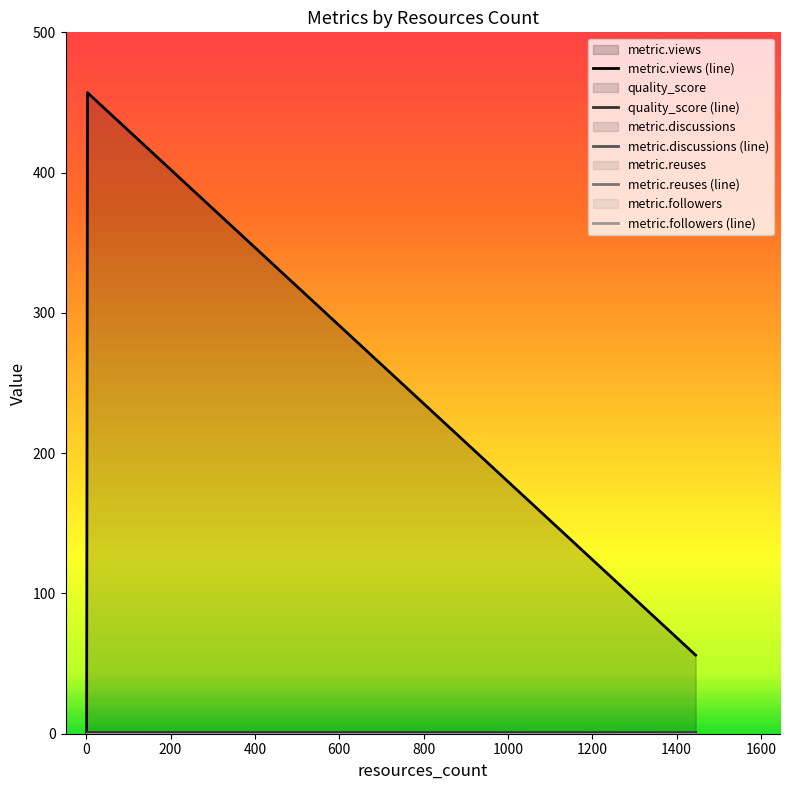

True or false: metric.views has a value of 90.0 at 1445.

False